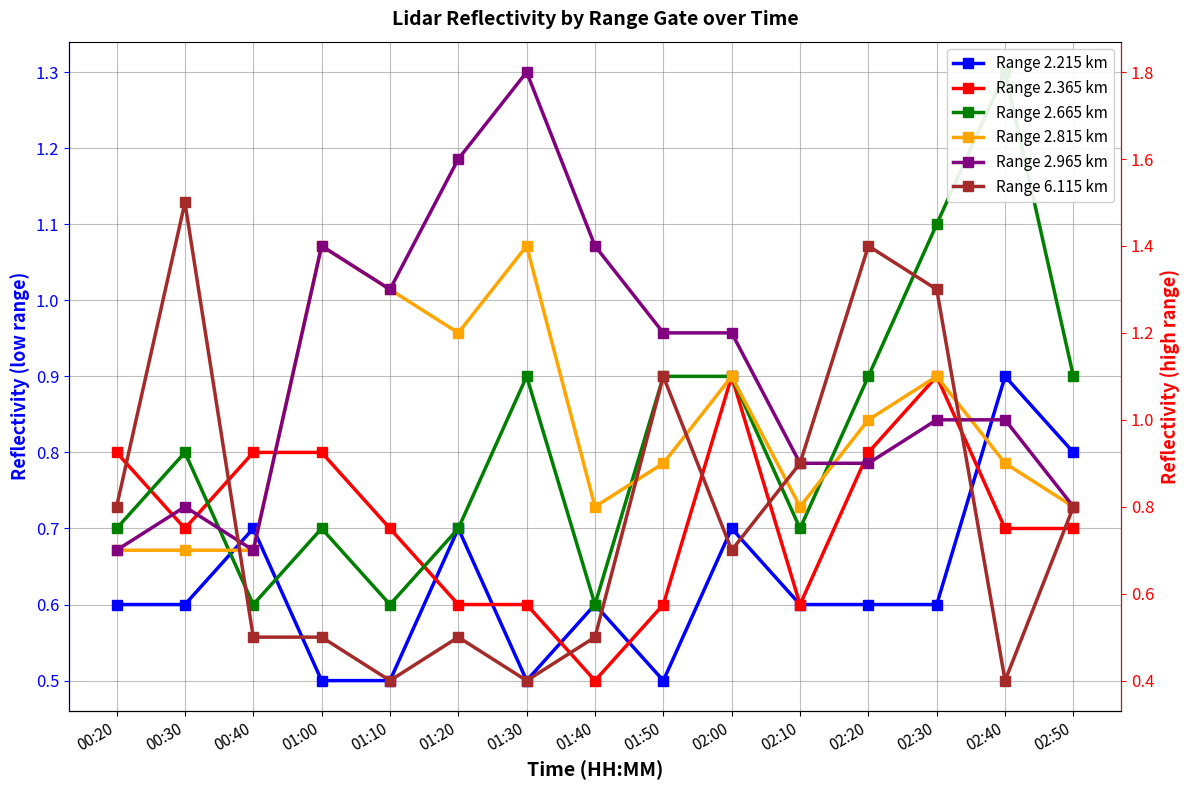

How many lines are shown in the chart?

6